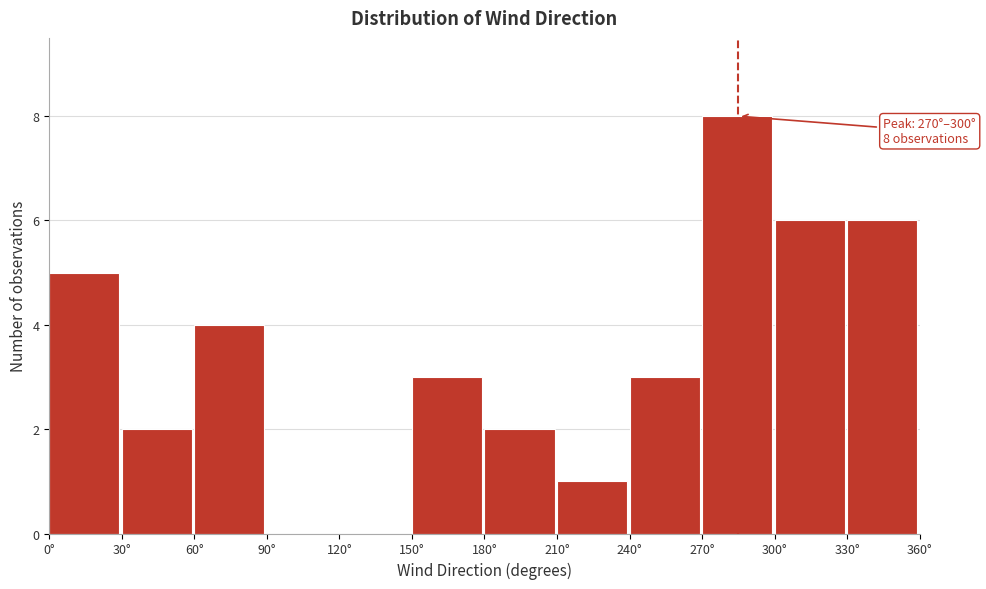

Which range on the x-axis has the tallest bar?

270 to 300